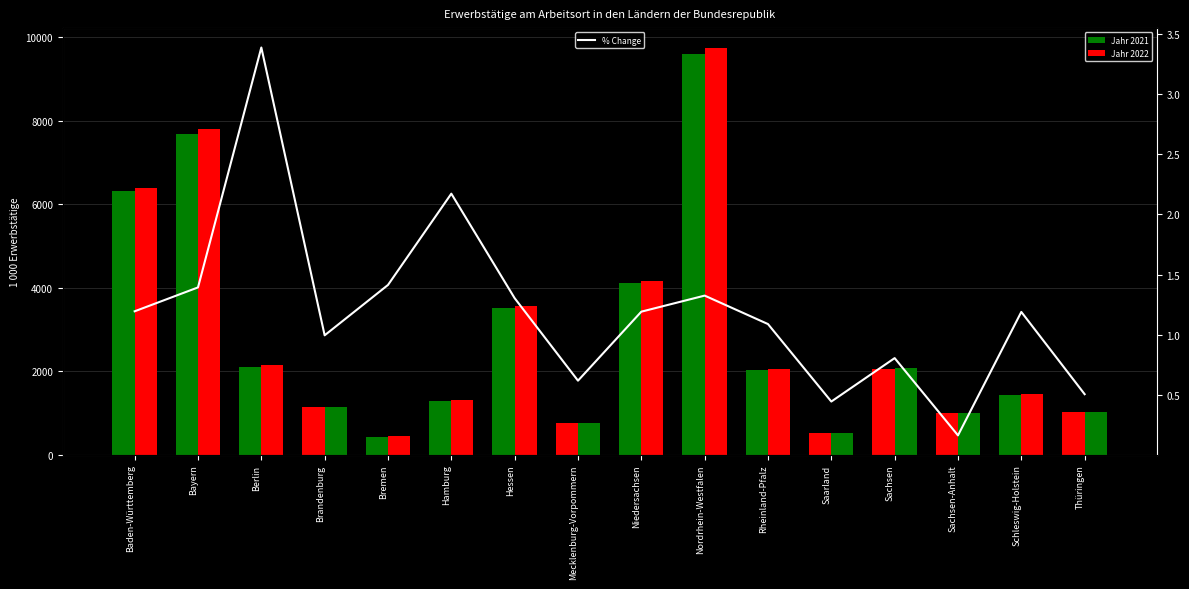

Reading left to right, extract all data points from this chart.

Jahr 2021: 6308.7	7687.6	2089.6	1132.7	434.8	1291.8	3507.1	757.2	4117.9	9599.7	2023.6	522.0	2055.1	993.1	1439.6	1019.4
Jahr 2022: 6384.1	7794.7	2160.4	1143.9	441.0	1319.9	3552.8	761.8	4167.0	9726.9	2045.6	524.3	2071.7	994.7	1456.7	1024.6
% Change: 1.2	1.4	3.4	1.0	1.4	2.2	1.3	0.6	1.2	1.3	1.1	0.4	0.8	0.2	1.2	0.5